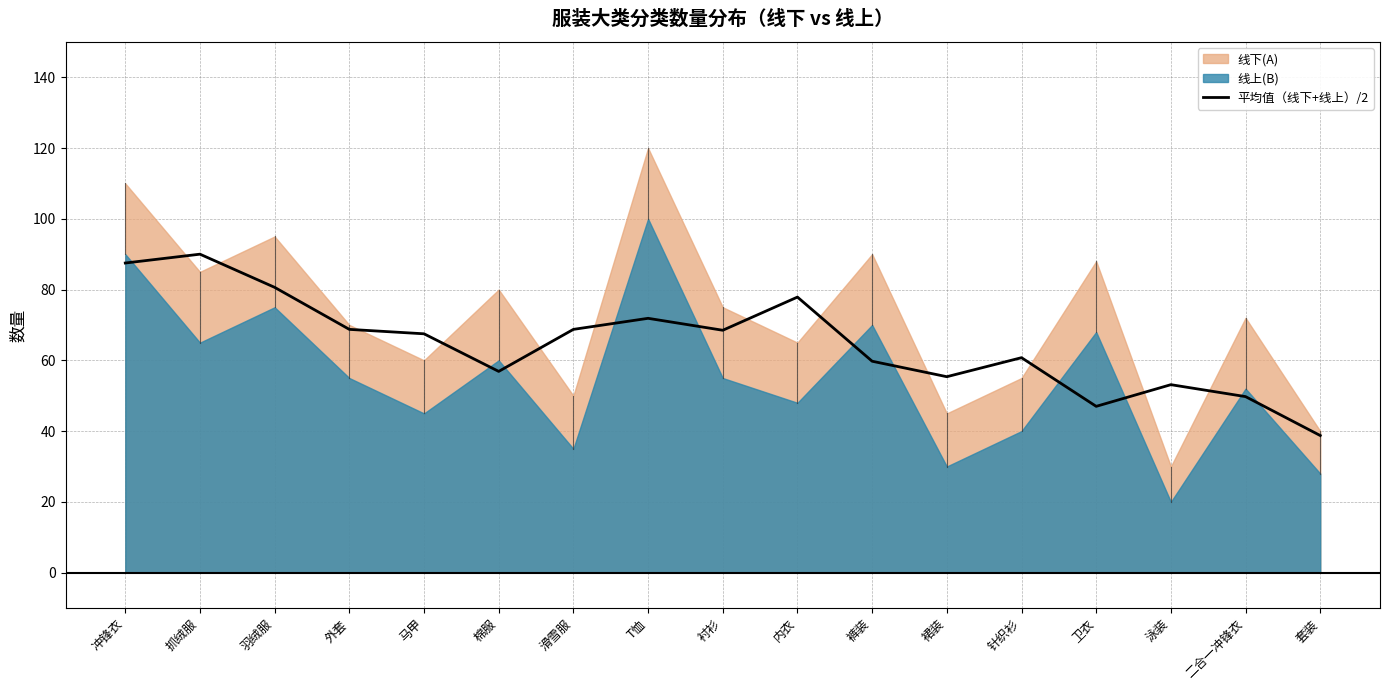

How many categories are shown in the chart?

17